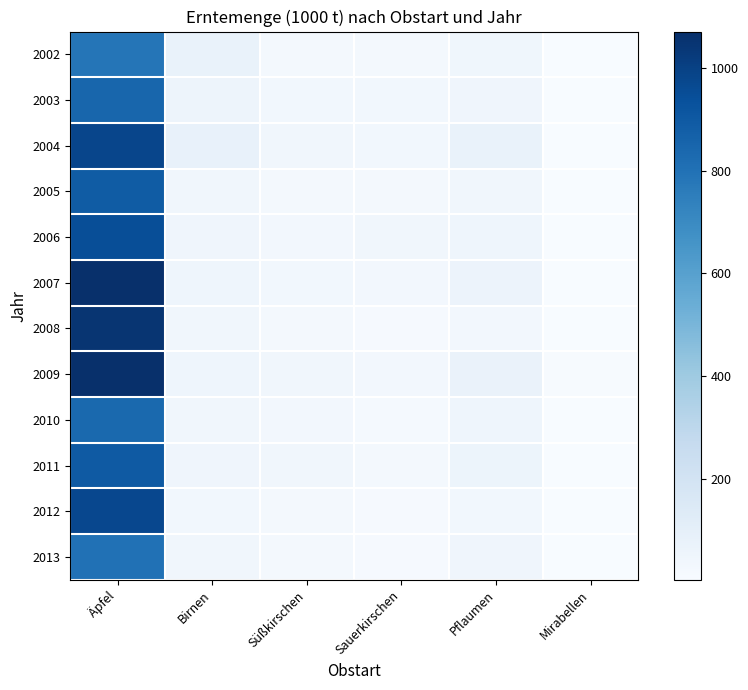

What is the spread (max minus min) of values at Pflaumen?

46.4